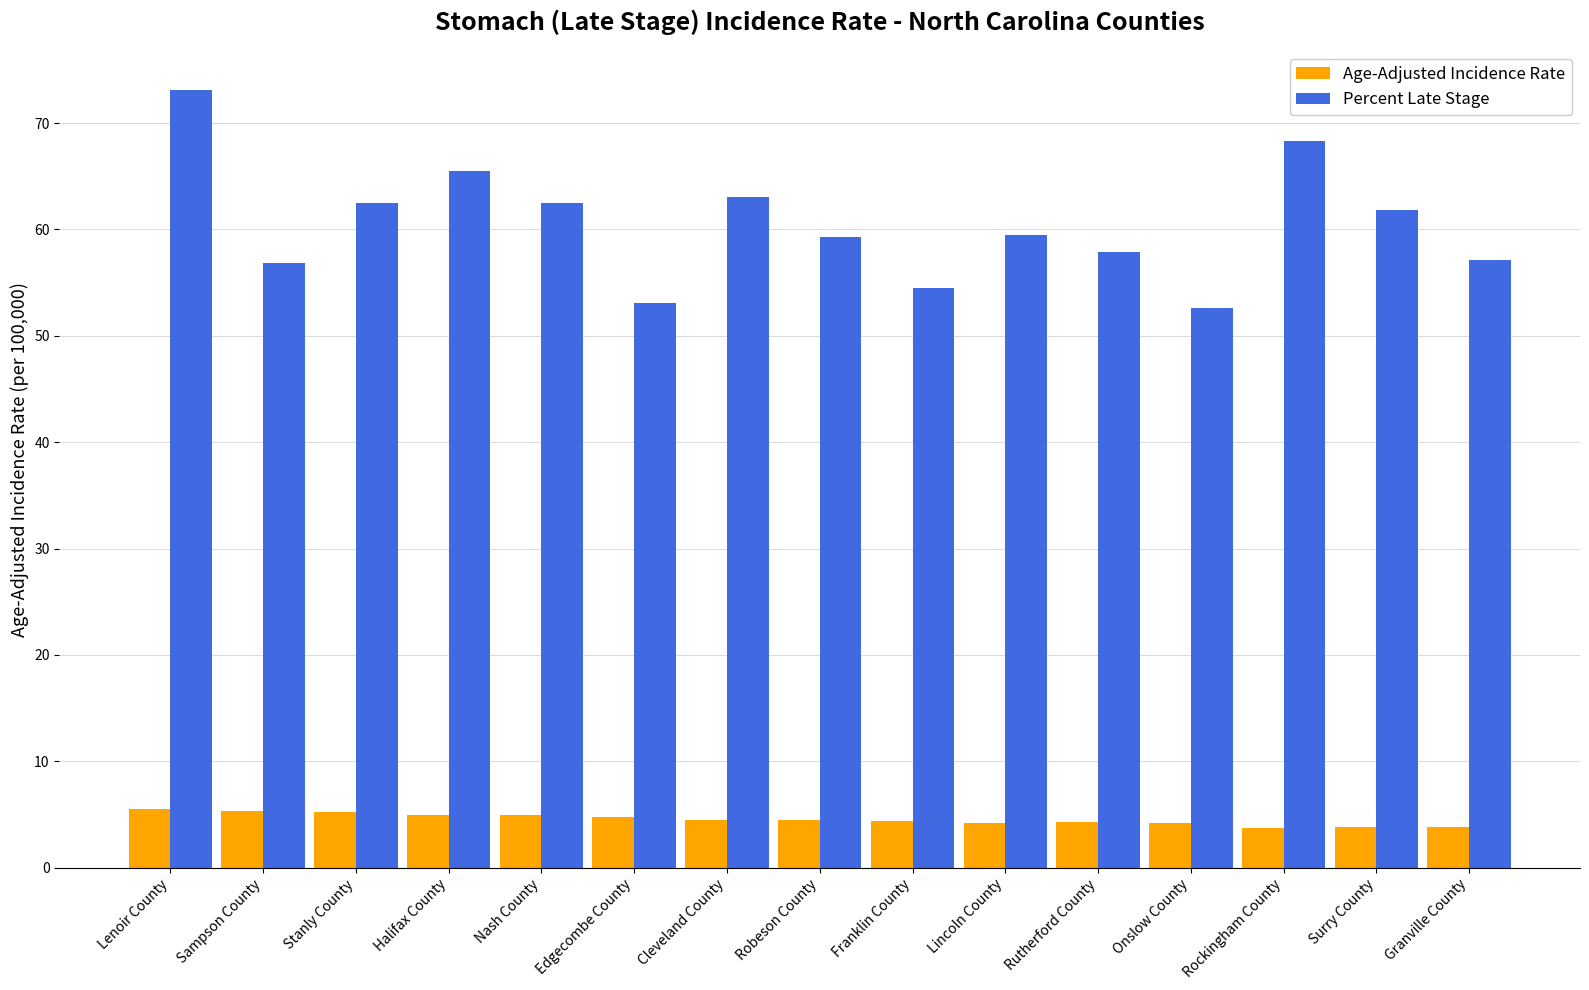

How many groups of bars are there?

15